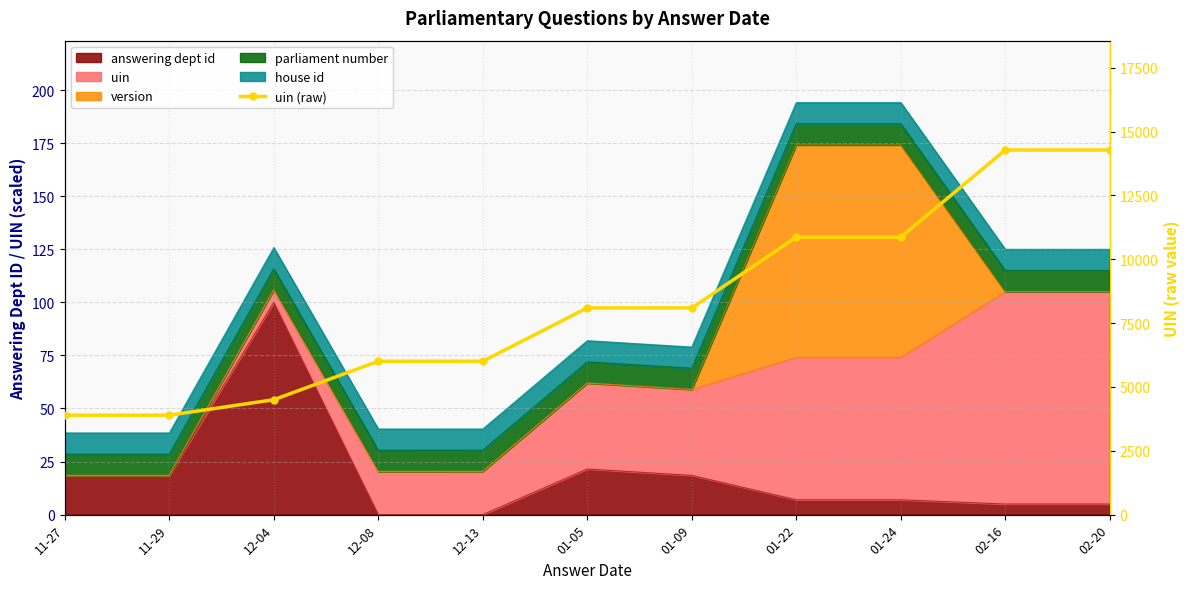

Where is the data nearest to the value 9083?

01-05